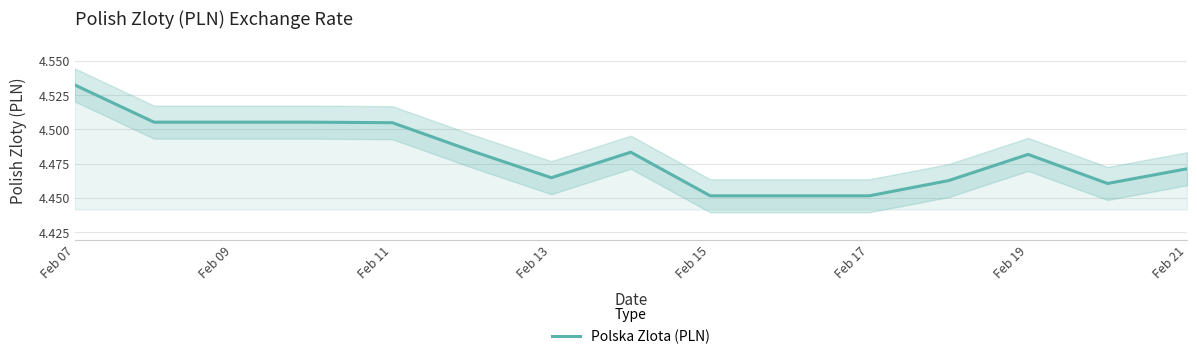

What is the smallest value displayed?

4.5